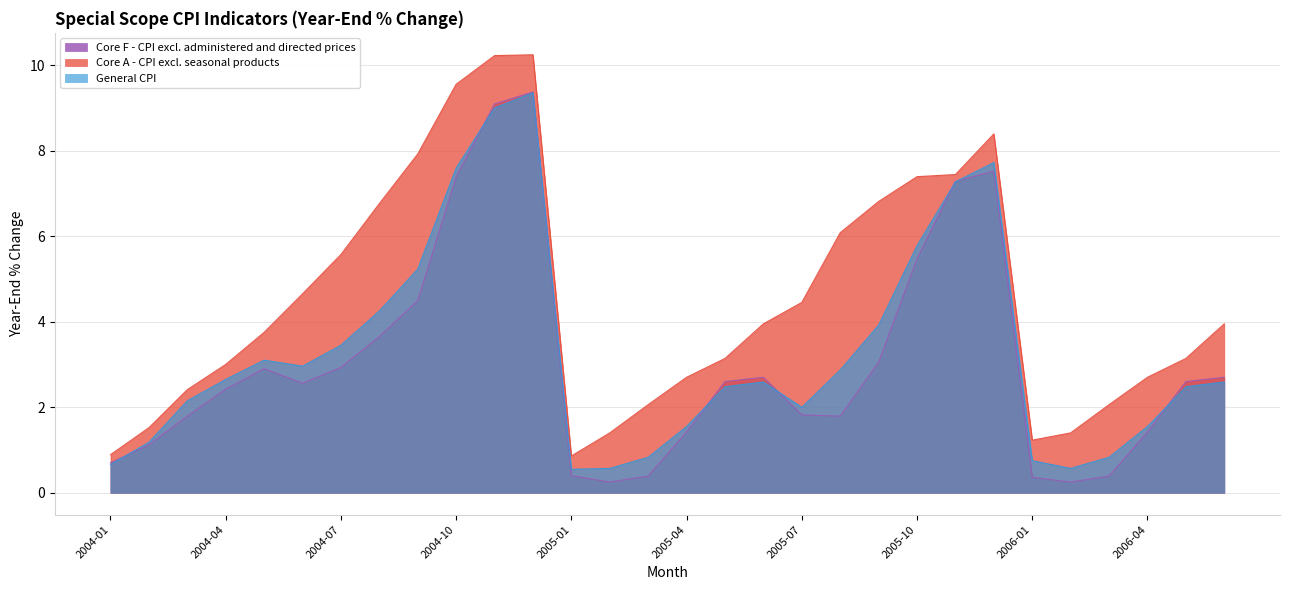

At which category does the chart reach its minimum across all series?

2005-02